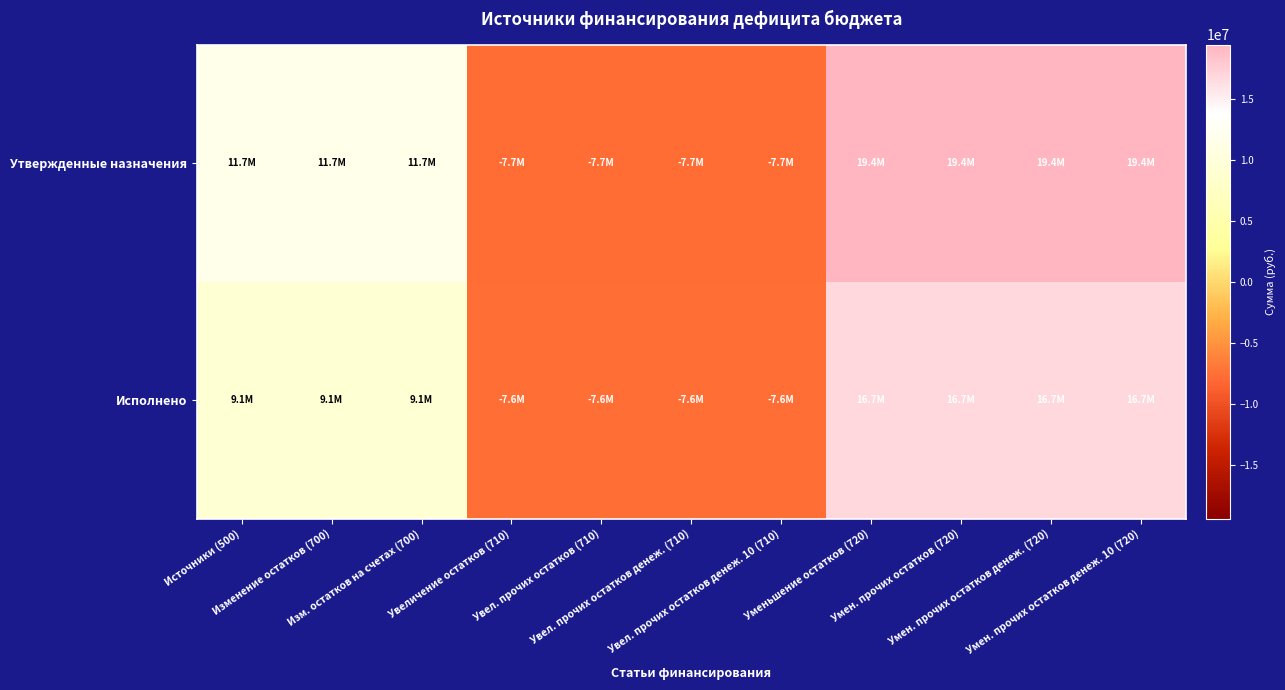

List the series in order of their overall mean, lowest first.

Исполнено, Утвержденные назначения